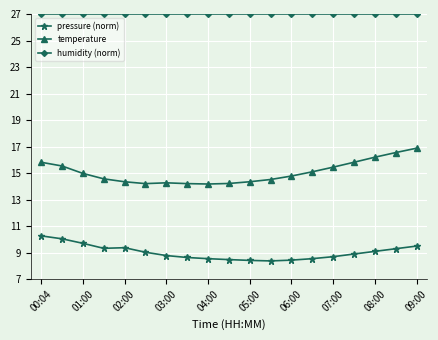

True or false: humidity (norm) and temperature cross at least once.

False